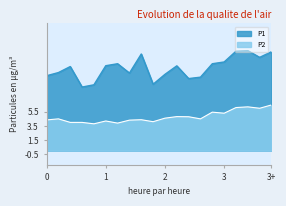

What are all the series names shown in the legend?

P1, P2